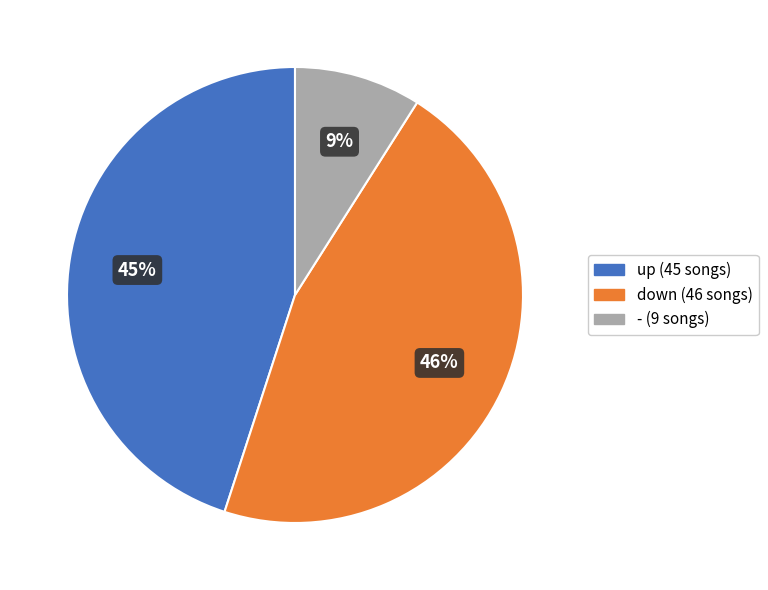

Rank the categories by value from lowest to highest.

-, up, down